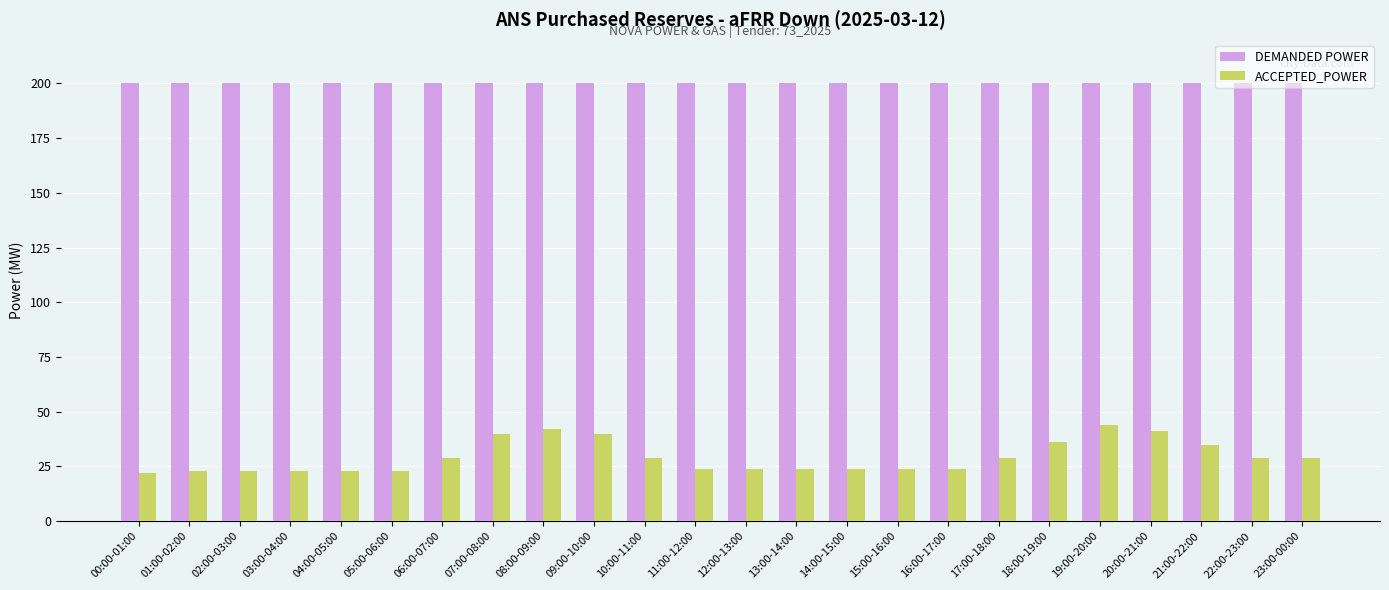

Between 08:00-09:00 and 12:00-13:00, which series saw the biggest shift?

ACCEPTED_POWER